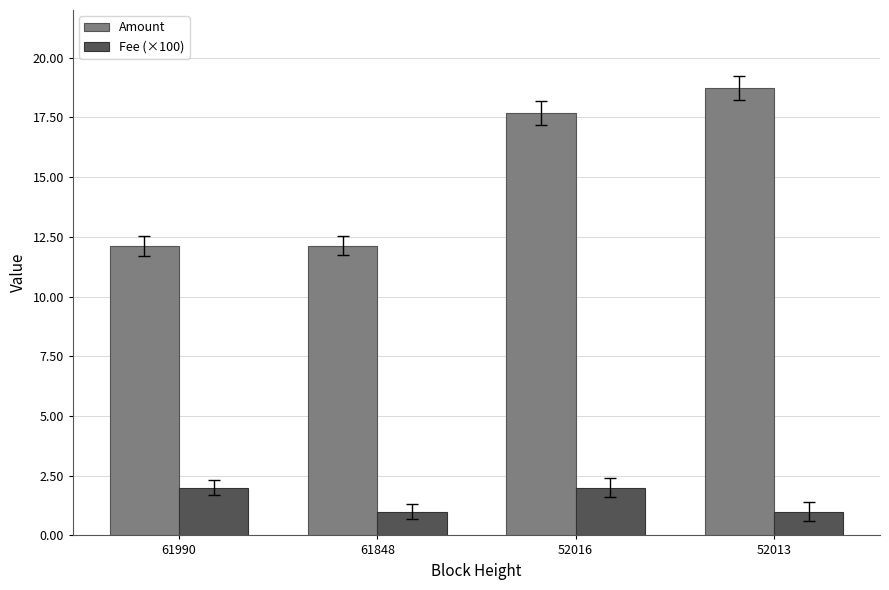

What is the value of the Amount bar at the 2nd from the left?

12.1